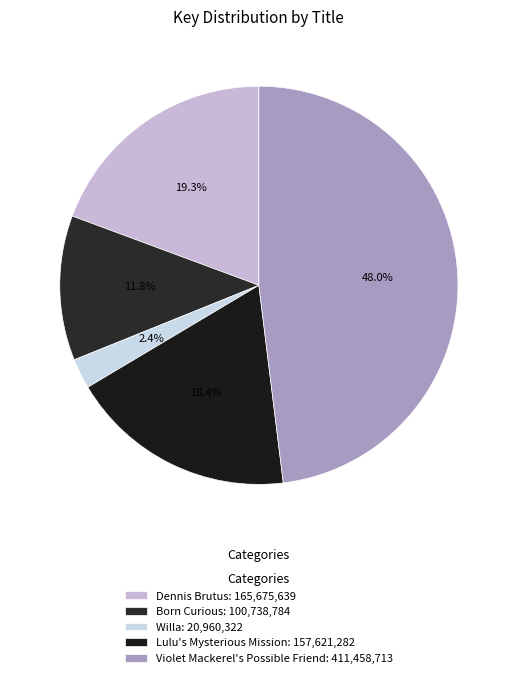

To the nearest percent, what percentage of the pie is Dennis Brutus?

19%